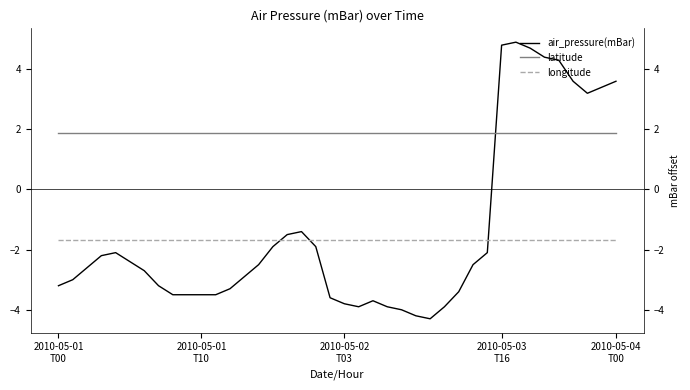

What is the spread (max minus min) of values at 28?

5.3